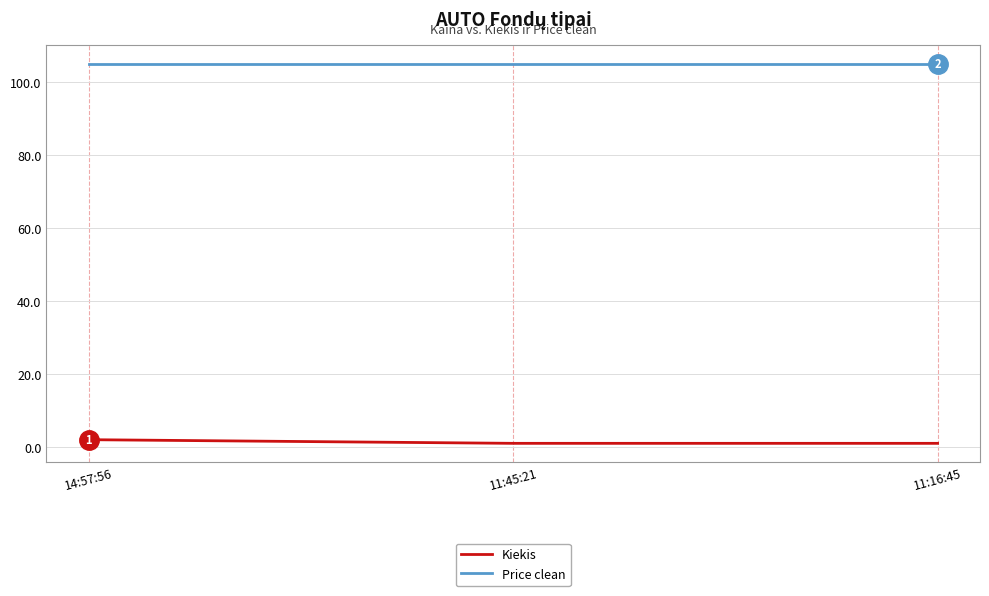

Rank the series by their maximum value, from lowest to highest.

Kiekis, Price clean